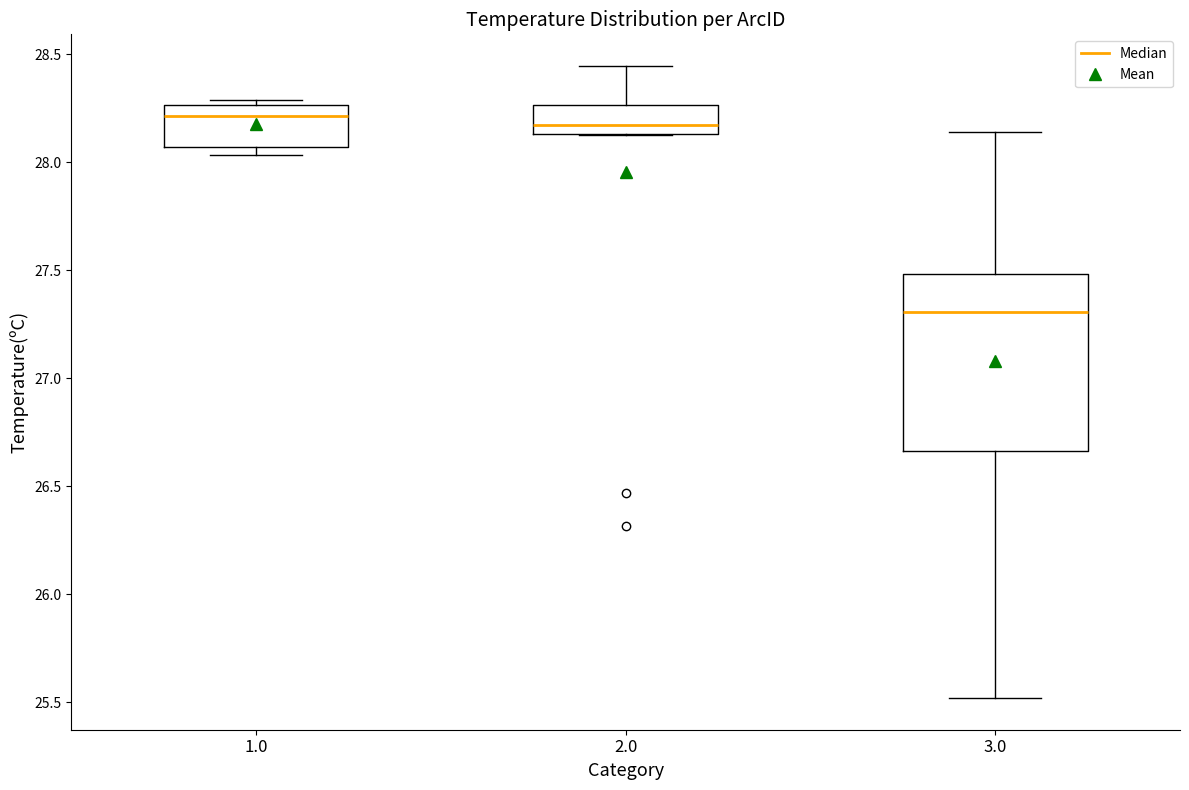

Which box has the lowest median line?

3.0